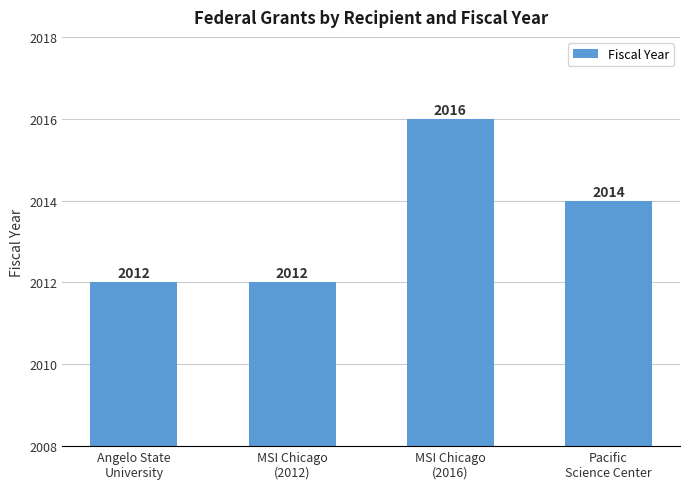

Which category has the highest value across all series?

MSI Chicago
(2016)